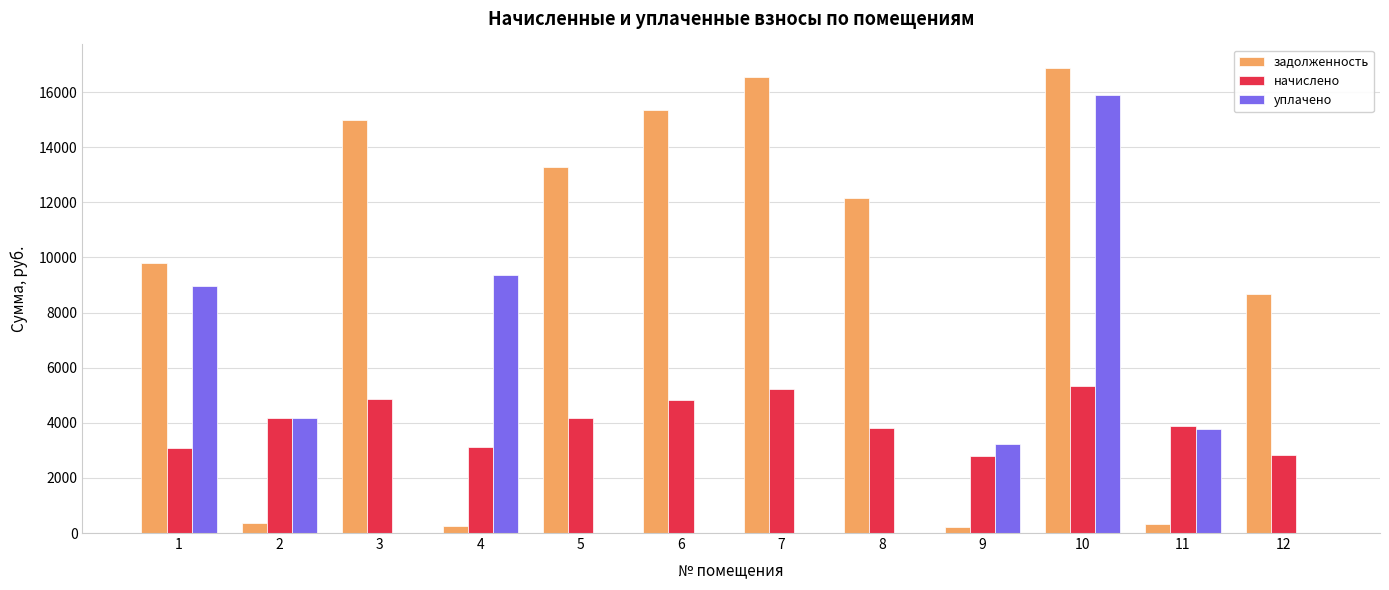

At which category is the sum across all series the highest?

10